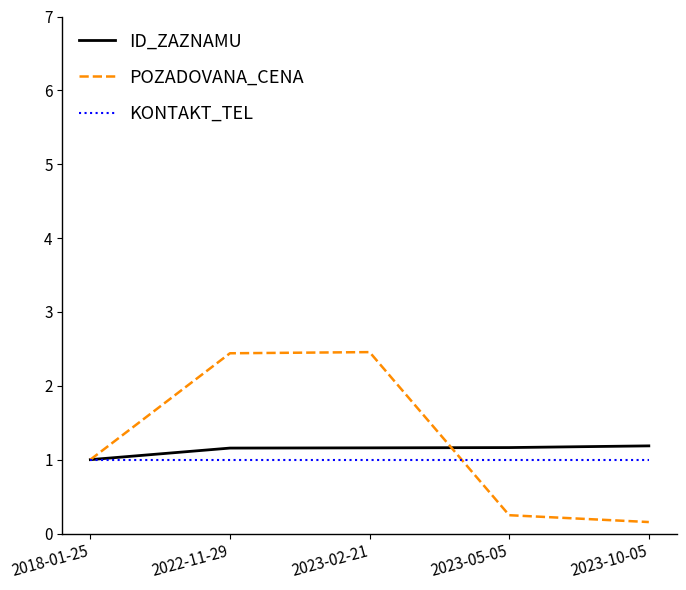

Rank the series by their average value, from lowest to highest.

KONTAKT_TEL, ID_ZAZNAMU, POZADOVANA_CENA